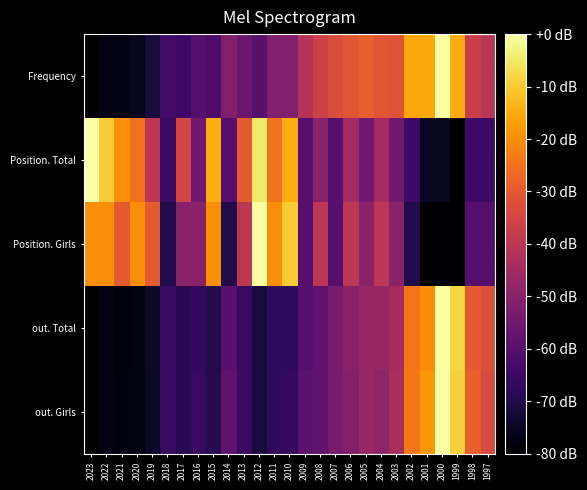

Rank the series by their maximum value, from lowest to highest.

Frequency, Position. Total, Position. Girls, out. Total, out. Girls